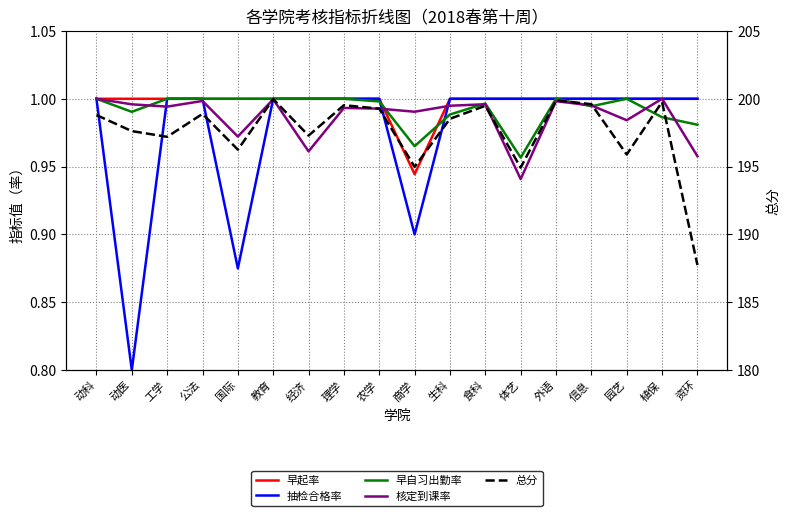

At 工学, list the series in order from smallest to largest.

核定到课率, 早起率, 抽检合格率, 早自习出勤率, 总分